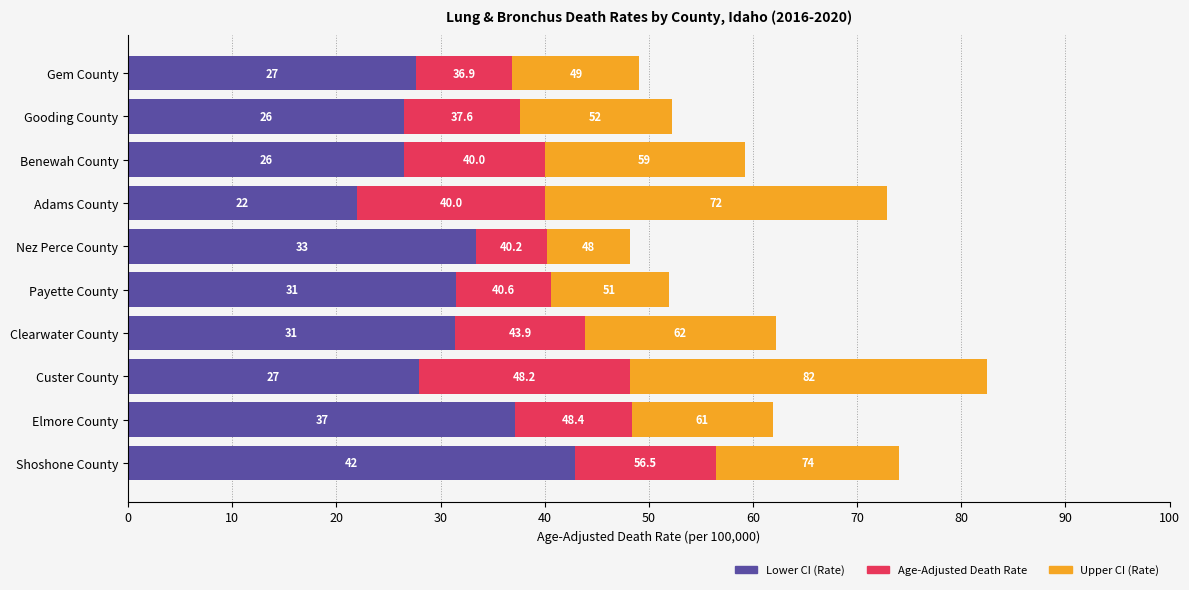

What are all the series names shown in the legend?

Lower CI (Rate), Age-Adjusted Death Rate, Upper CI (Rate)